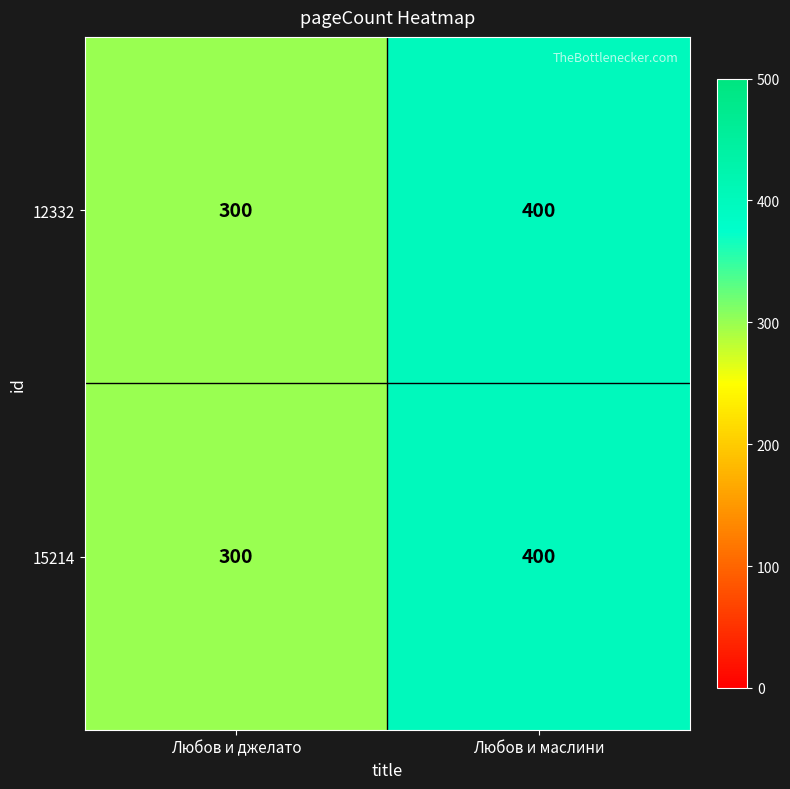

List the labels in order of 12332 value, smallest first.

Любов и джелато, Любов и маслини